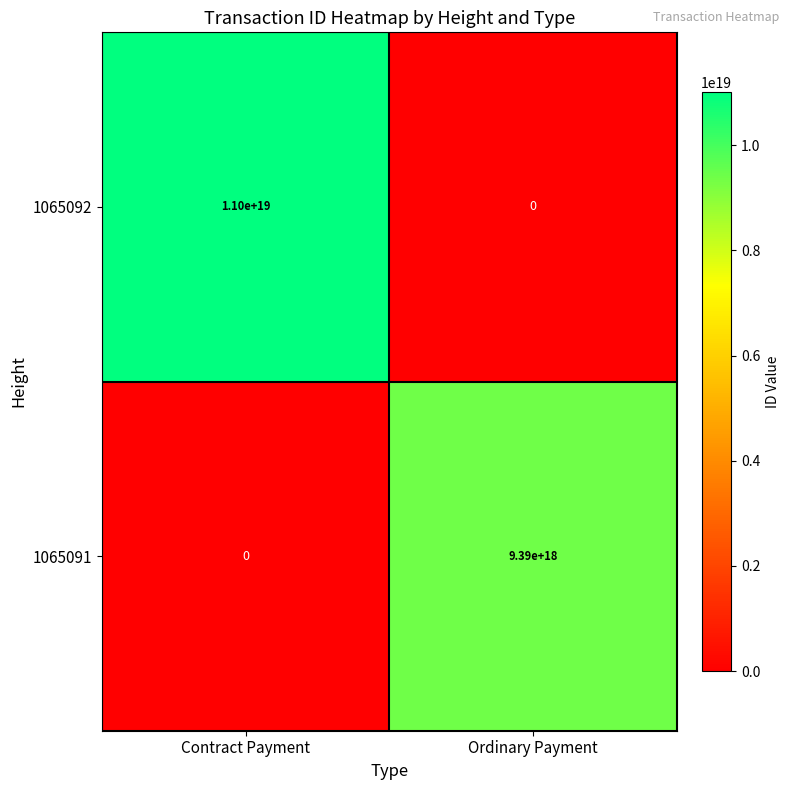

Which series has the largest range (max minus min)?

1065092